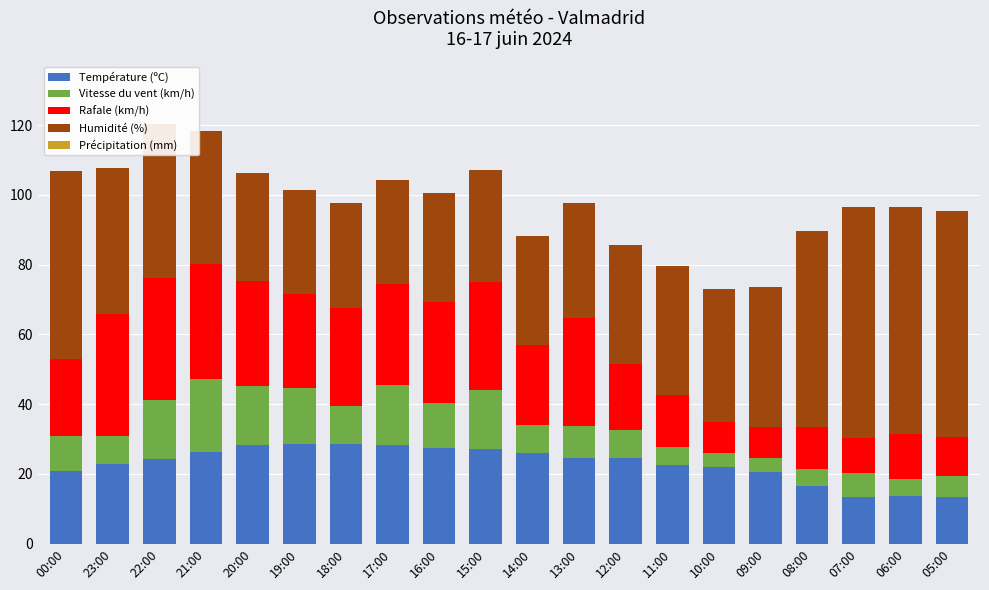

What is the minimum value for Température (ºC)?

13.4